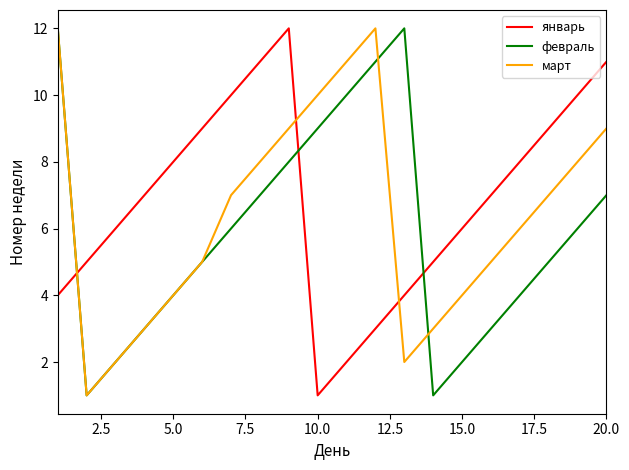

How many intersections are there between январь and февраль?

3